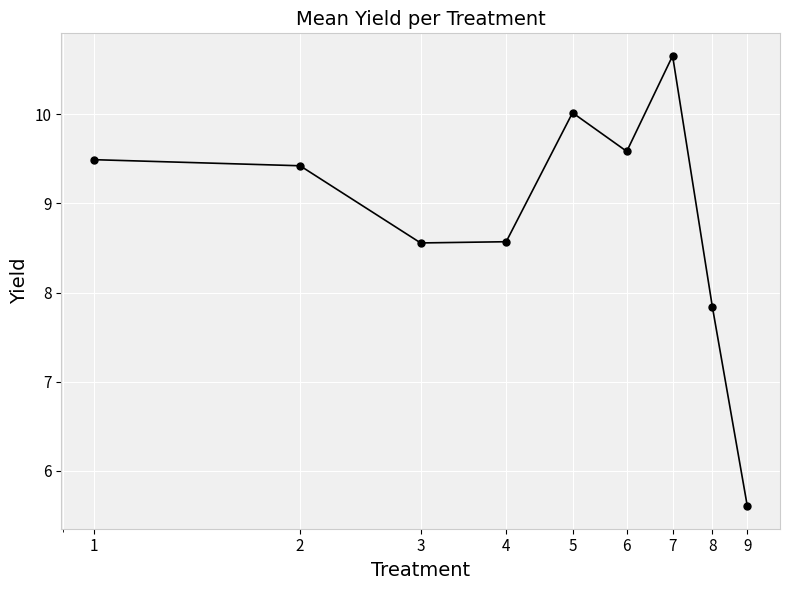

What is the value of the 6th point from the left?

9.6